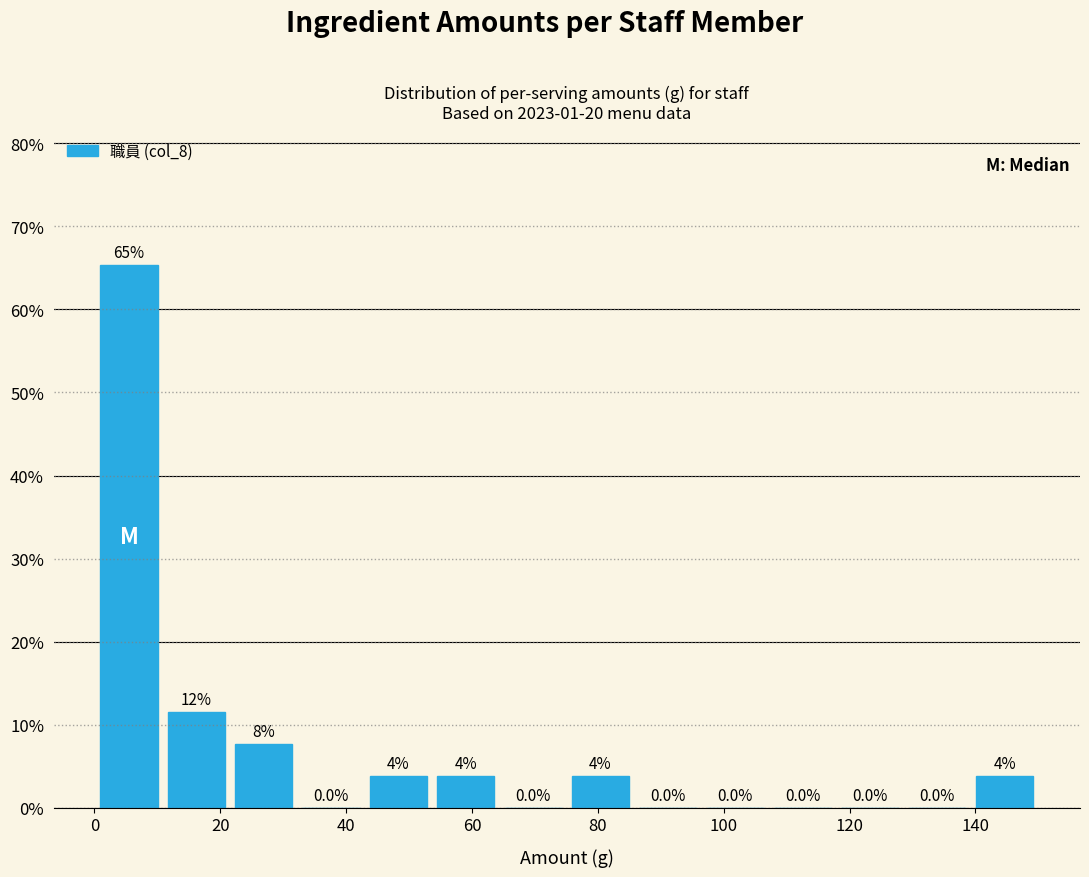

Which range on the x-axis has the tallest bar?

0 to 10